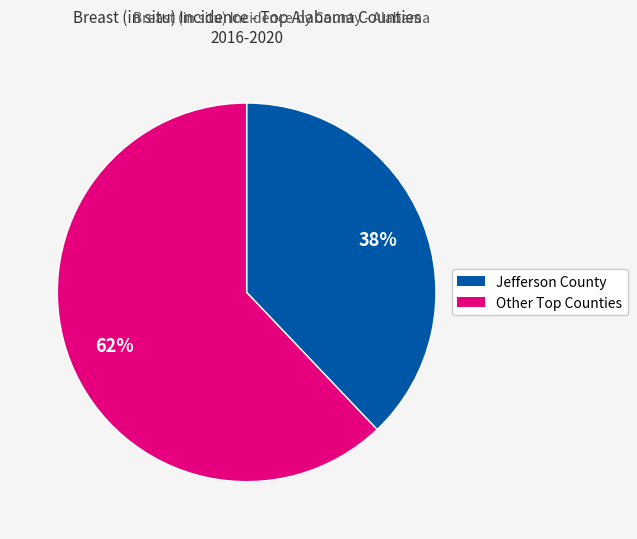

To the nearest percent, what is the difference between the largest and smallest slice percentages?

24%